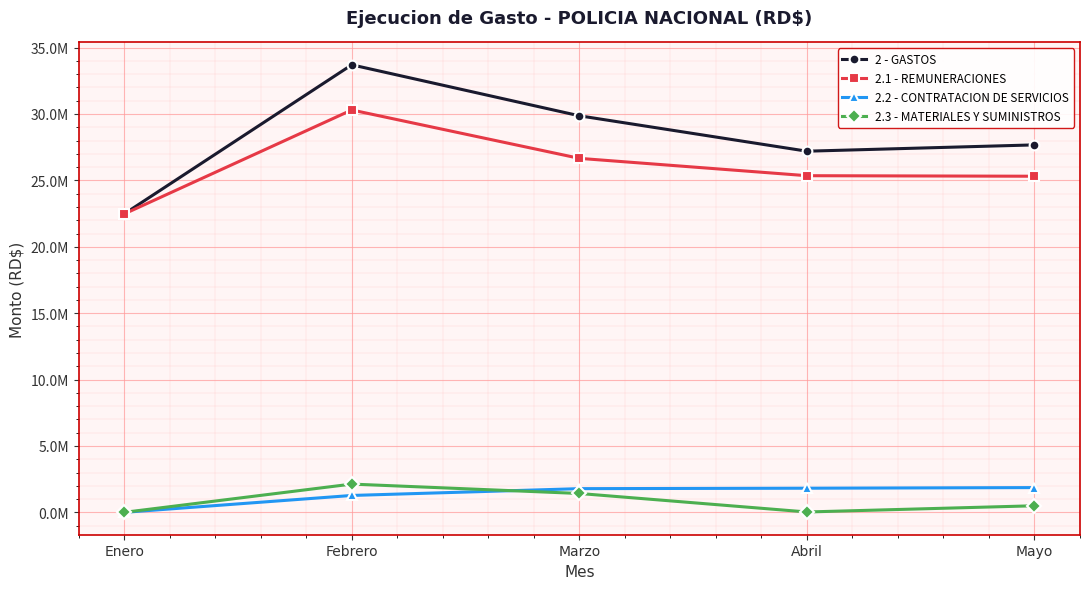

The value of 2.1 - REMUNERACIONES at Abril is 6696171.2. True or false?

False